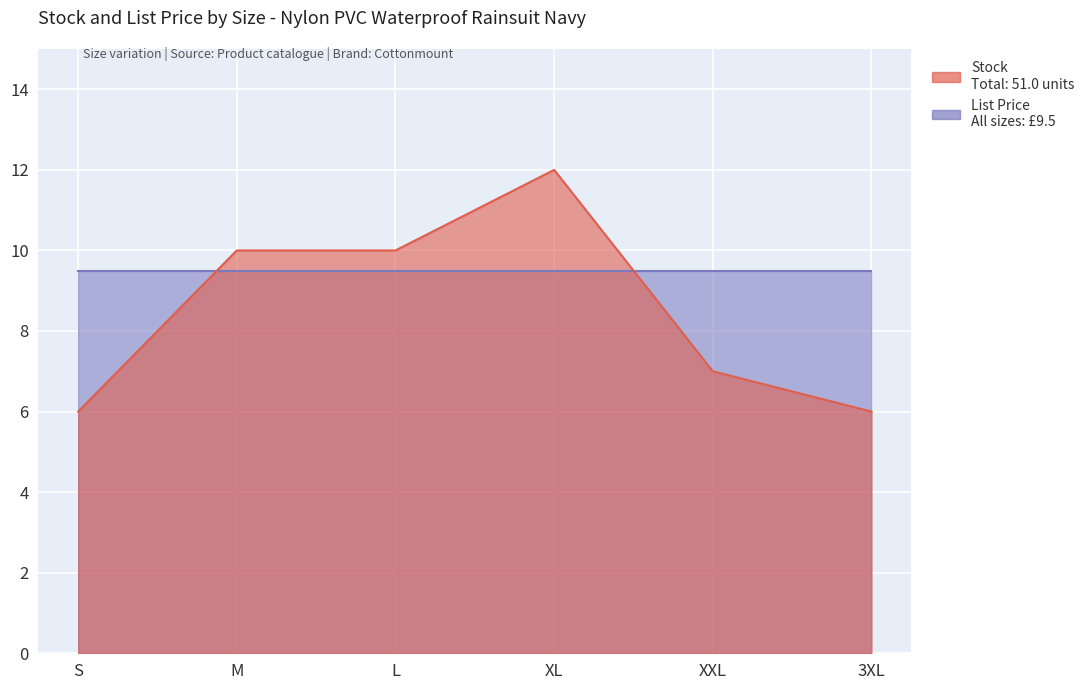

How many values are between 6 and 10?

5